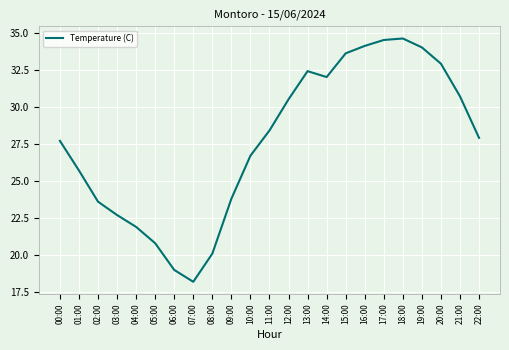

What is the average value?

27.6